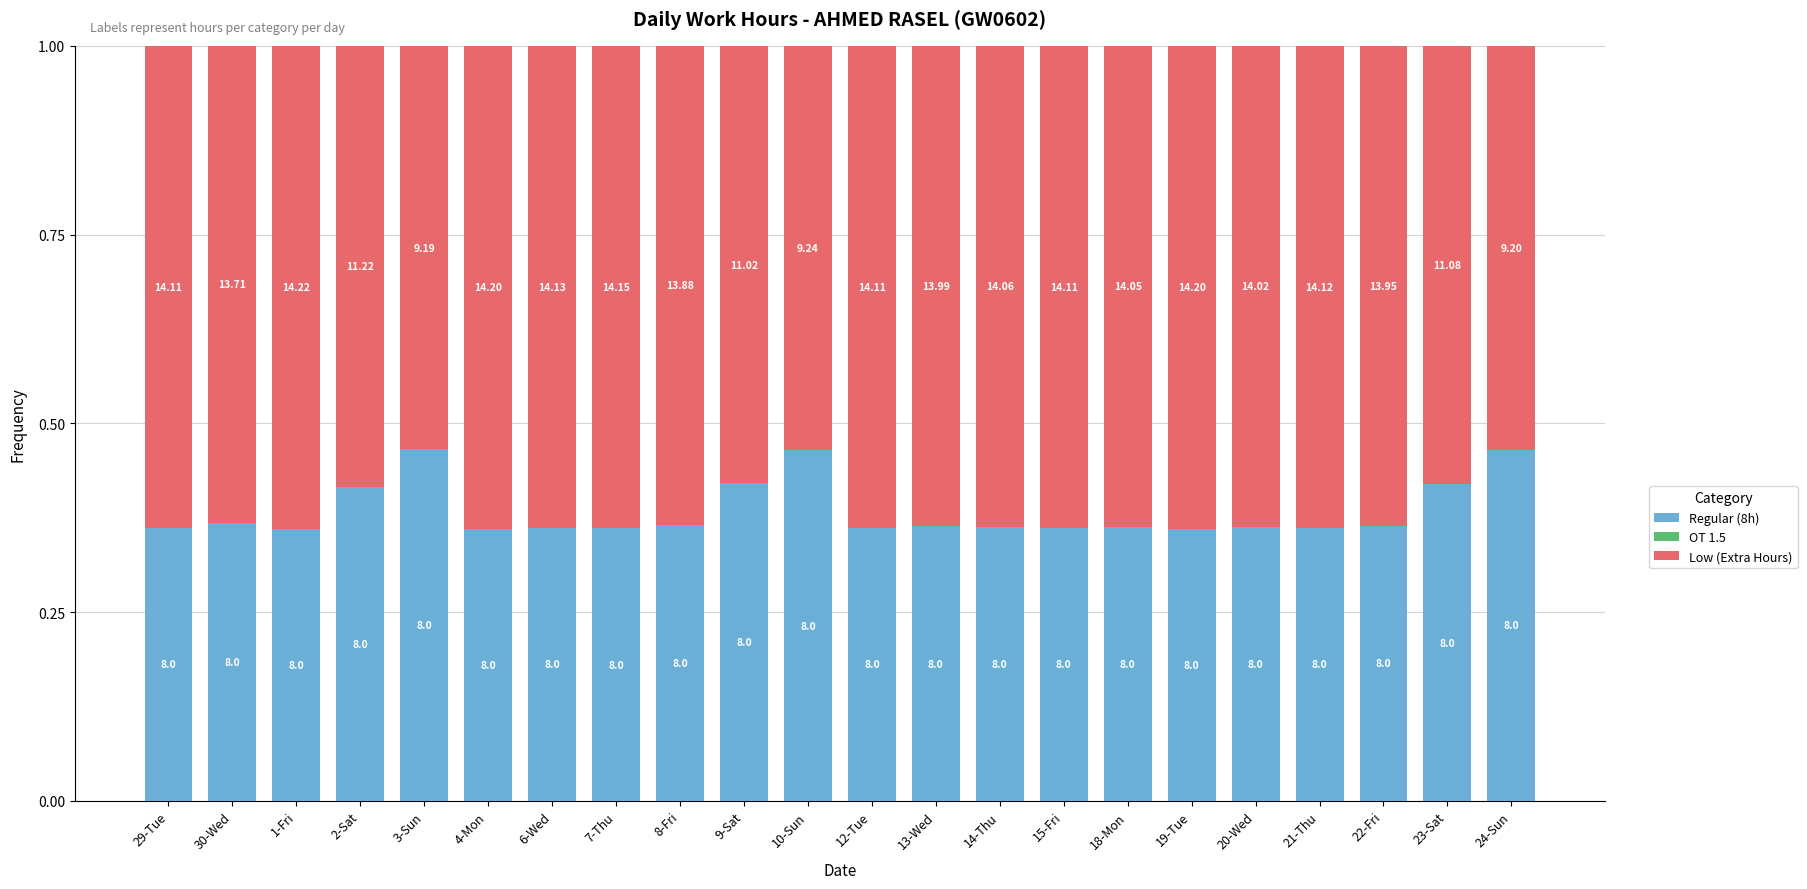

Are the bars grouped side by side (vs. stacked)?

No